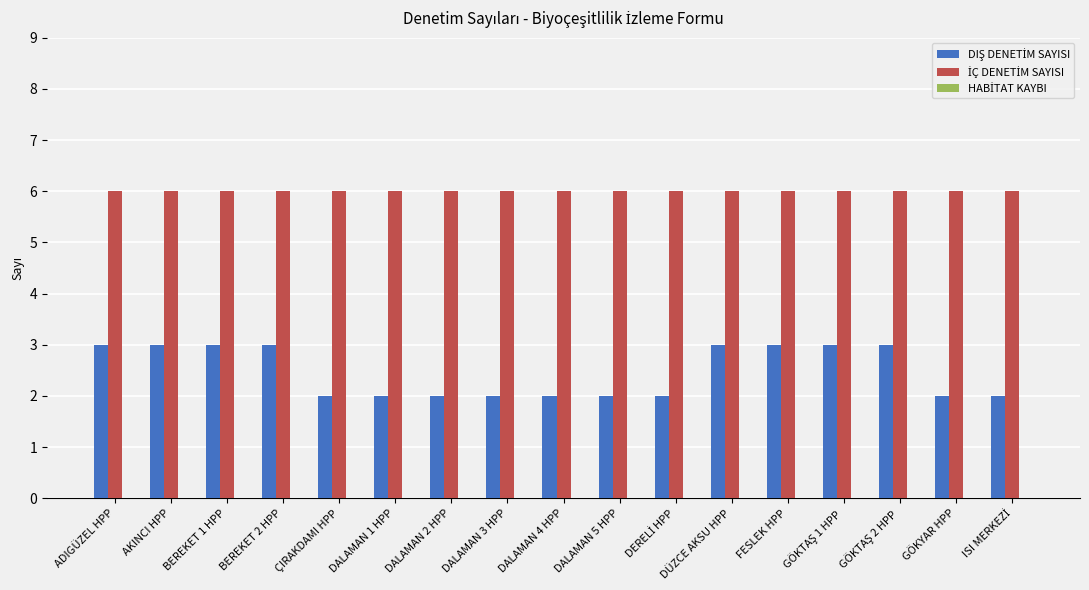

What is the difference between the highest and lowest values at DALAMAN 4 HPP?

4